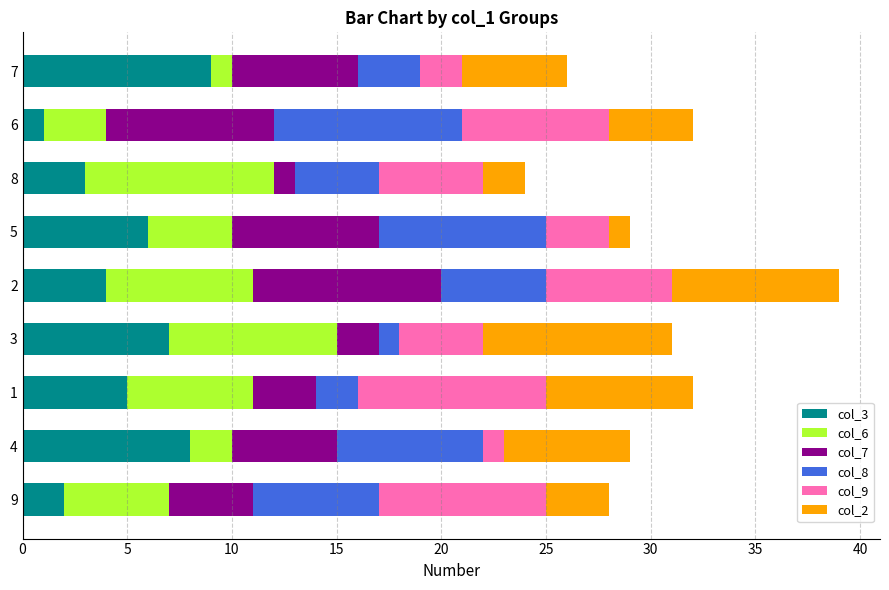

Rank the categories by col_3 value from highest to lowest.

7, 4, 3, 5, 1, 2, 8, 9, 6